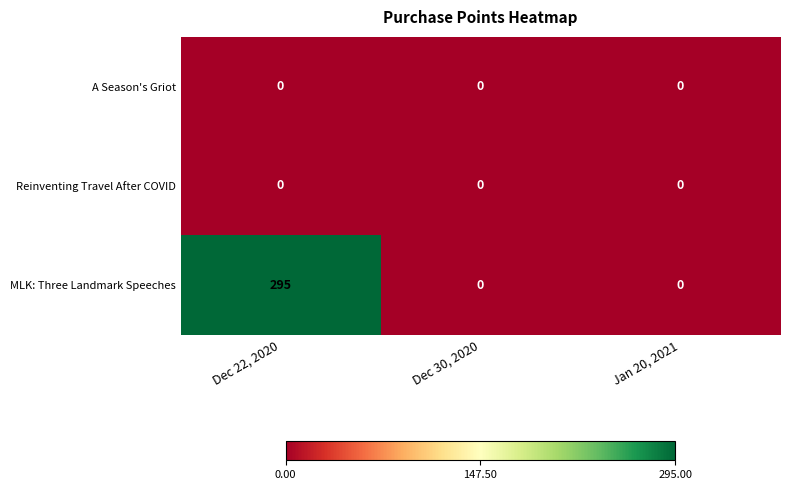

What is the difference between the MLK: Three Landmark Speeches values at Dec 22, 2020 and Jan 20, 2021?

295